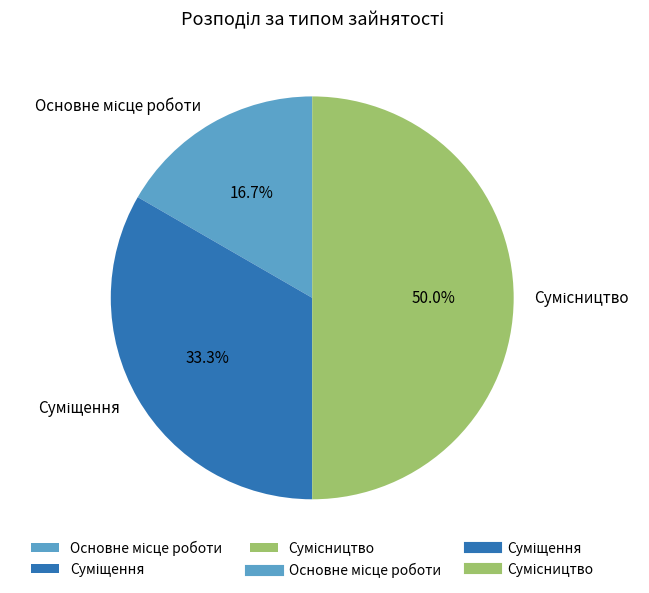

How much of the chart is everything except Основне місце роботи?

83.3%